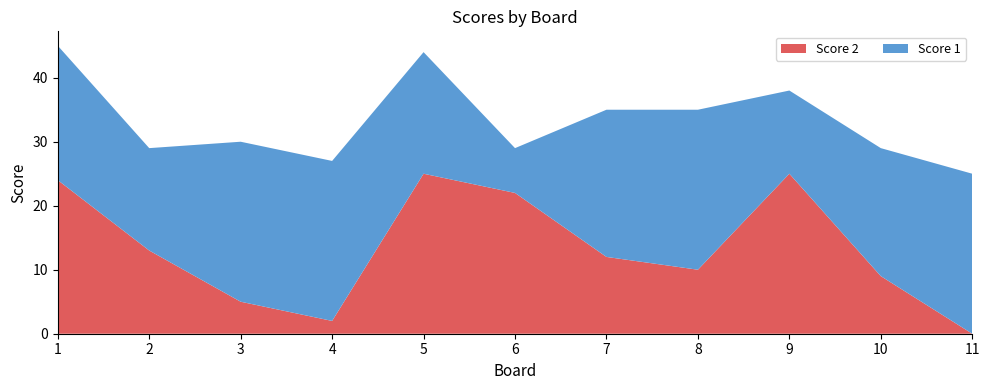

Reading left to right, what are all the values shown in this chart?

Score 1: 21	16	25	25	19	7	23	25	13	20	25
Score 2: 24	13	5	2	25	22	12	10	25	9	0